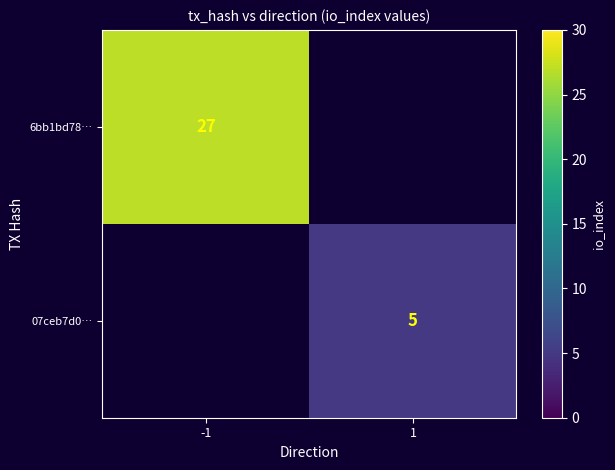

Is it true that 6bb1bd78… equals 27 at -1?

True